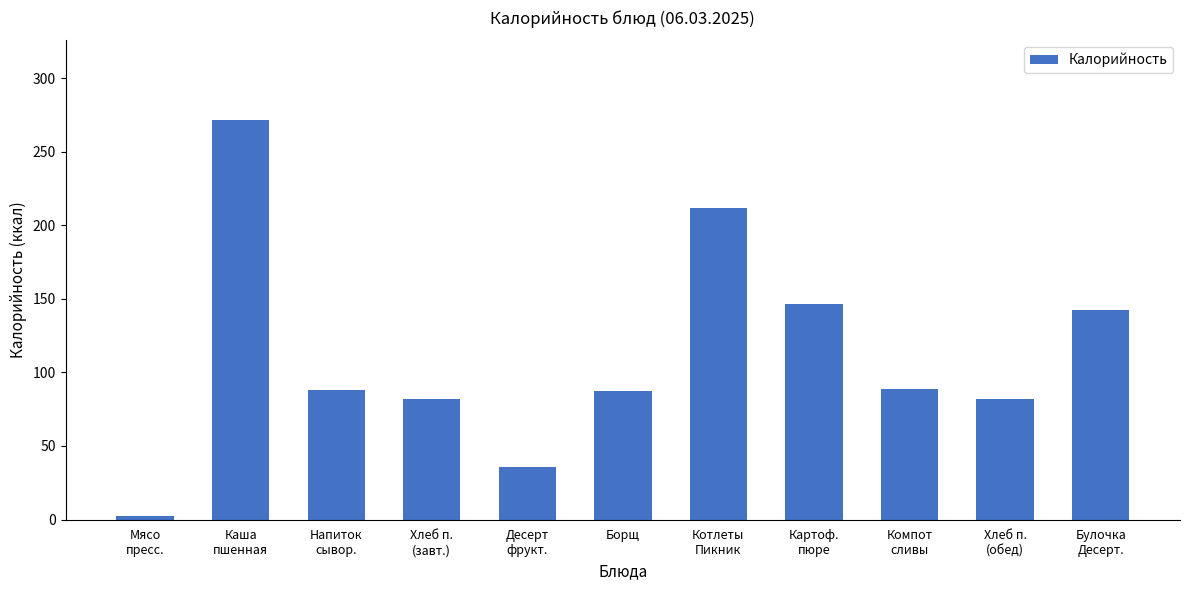

What is the maximum value shown in the chart?

271.3